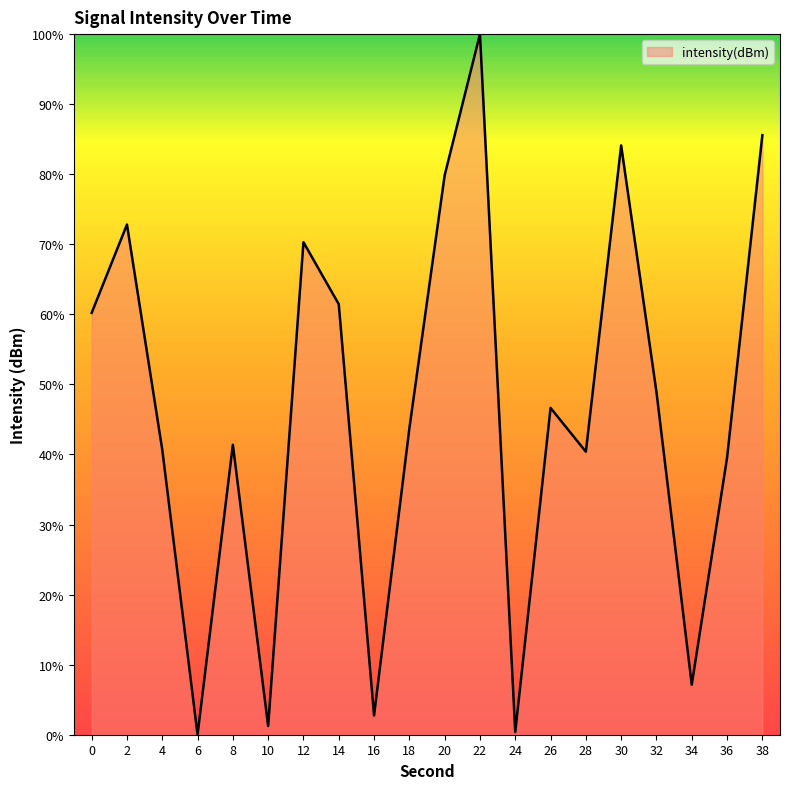

What is the average value?

46.4